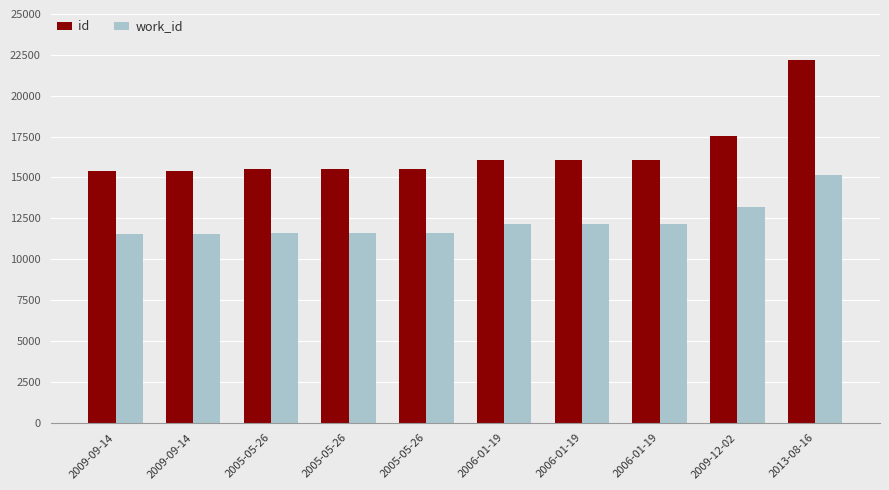

Which series has the largest total across all categories?

id